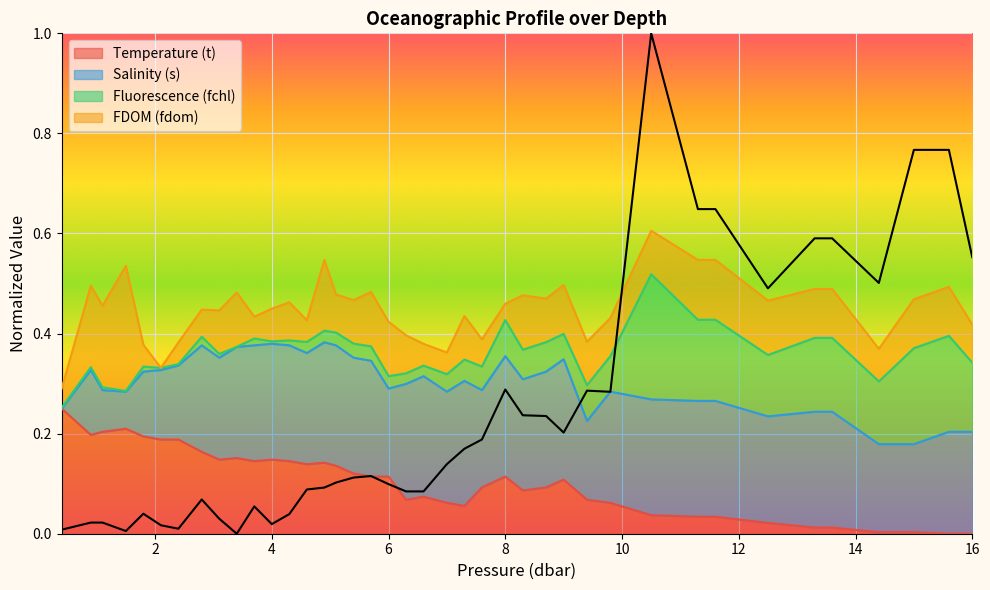

The value of Temperature (t) at 16 is -0.1. True or false?

False